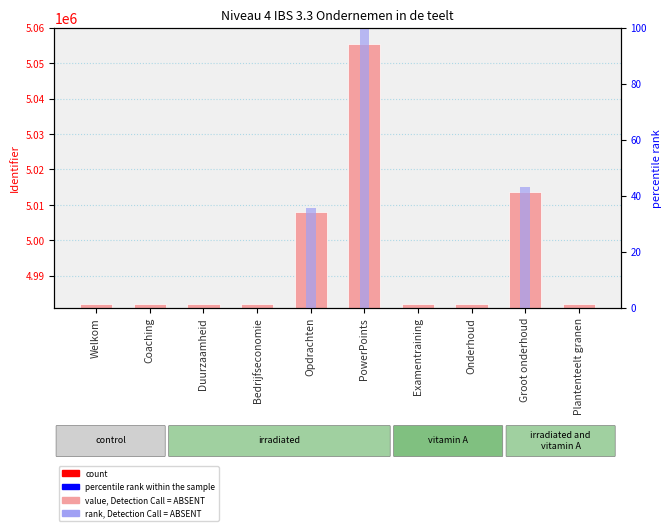

Which series has the largest range (max minus min)?

Identifier